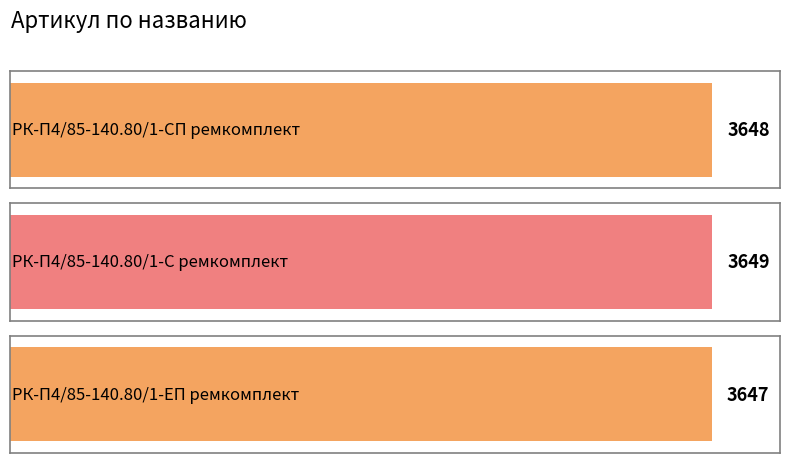

At which category does the chart reach its peak across all series?

РК-П4/85-140.80/1-С ремкомплект